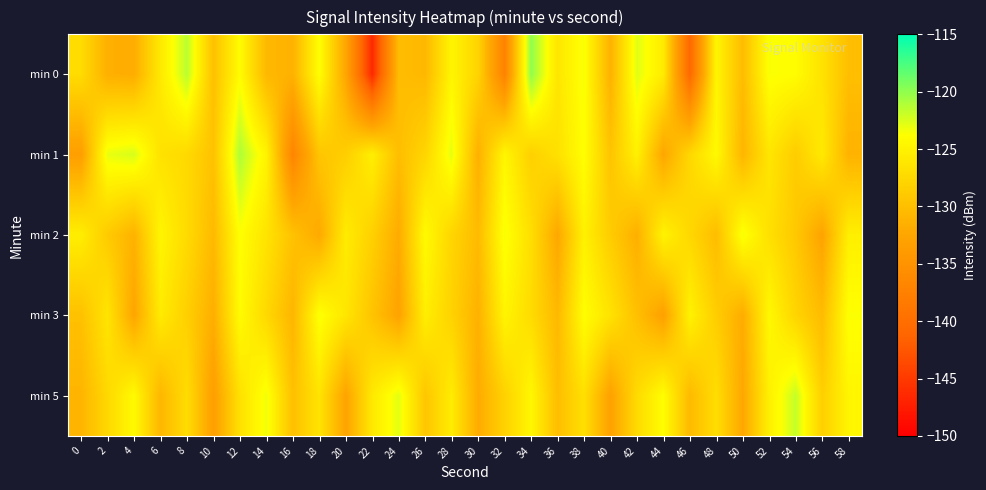

Reading left to right, extract all data points from this chart.

min 0: 0=-127.2	2=-131.5	4=-131.8	6=-125.8	8=-121.4	10=-129.8	12=-124.1	14=-130.6	16=-131.3	18=-123.8	20=-132.5	22=-146.4	24=-130.2	26=-130.7	28=-124.7	30=-128.0	32=-137.3	34=-119.9	36=-126.2	38=-123.5	40=-131.3	42=-122.7	44=-125.7	46=-140.8	48=-124.7	50=-130.3	52=-123.6	54=-124.0	56=-126.6	58=-130.0
min 1: 0=-133.4	2=-123.0	4=-122.4	6=-126.6	8=-127.4	10=-129.7	12=-121.0	14=-124.8	16=-136.9	18=-129.4	20=-128.5	22=-125.3	24=-130.1	26=-127.8	28=-122.9	30=-131.4	32=-124.6	34=-128.3	36=-126.7	38=-123.8	40=-129.5	42=-125.1	44=-132.4	46=-127.6	48=-124.3	50=-130.9	52=-126.2	54=-128.7	56=-125.8	58=-131.2
min 2: 0=-125.4	2=-128.9	4=-131.2	6=-124.7	8=-127.3	10=-130.5	12=-123.8	14=-126.4	16=-129.7	18=-132.1	20=-125.6	22=-128.3	24=-131.9	26=-124.2	28=-127.8	30=-130.4	32=-123.5	34=-126.9	36=-132.3	38=-125.1	40=-128.7	42=-131.5	44=-124.9	46=-127.6	48=-130.2	50=-123.4	52=-126.8	54=-129.1	56=-132.7	58=-125.3
min 3: 0=-129.8	2=-126.3	4=-132.5	6=-125.7	8=-128.4	10=-131.6	12=-124.1	14=-127.5	16=-130.9	18=-123.6	20=-126.2	22=-129.5	24=-132.8	26=-125.4	28=-128.1	30=-131.3	32=-124.8	34=-127.2	36=-130.6	38=-123.9	40=-126.5	42=-129.9	44=-133.1	46=-125.0	48=-128.6	50=-131.8	52=-124.4	54=-127.9	56=-130.3	58=-123.7
min 5: 0=-131.0	2=-127.5	4=-124.2	6=-130.8	8=-127.1	10=-133.4	12=-126.7	14=-123.3	16=-129.9	18=-126.4	20=-132.7	22=-125.9	24=-122.8	26=-129.3	28=-125.6	30=-131.9	32=-128.2	34=-124.5	36=-130.1	38=-126.8	40=-133.0	42=-127.3	44=-123.9	46=-130.5	48=-127.0	50=-132.3	52=-125.2	54=-121.8	56=-128.4	58=-124.7